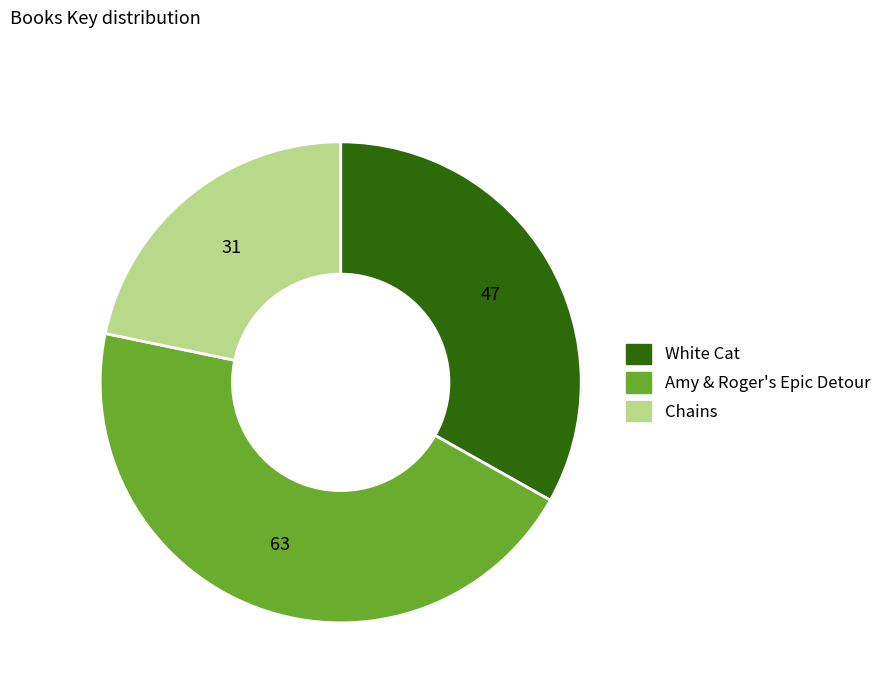

What is the largest slice in the pie chart?

Amy & Roger's Epic Detour